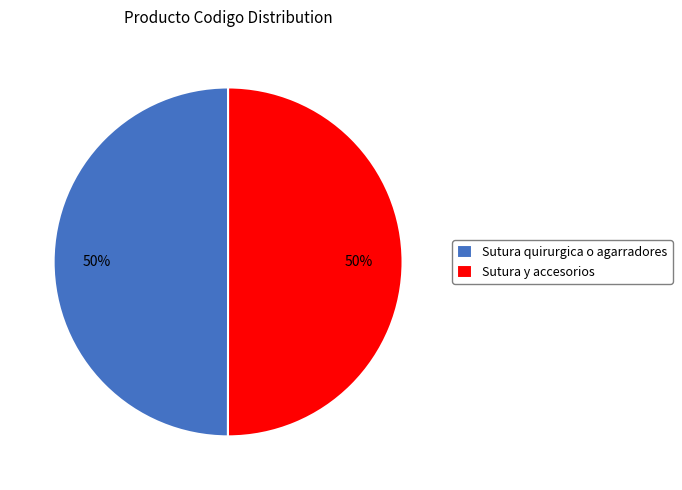

Approximately how many times larger is the value at Sutura quirurgica o agarradores compared to Sutura y accesorios?

1.0